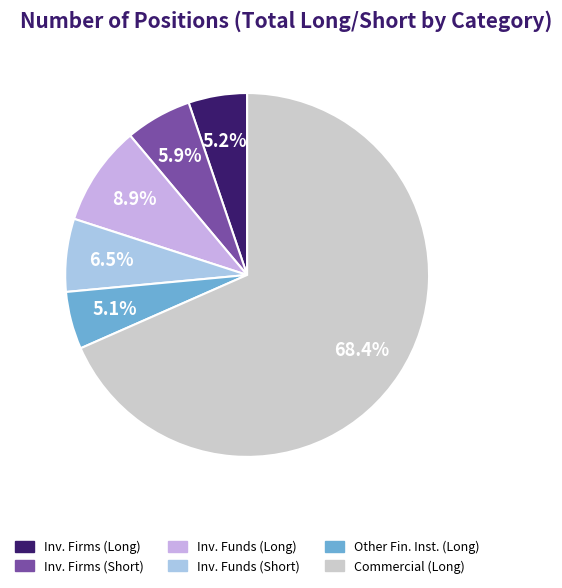

Is there any slice that represents more than half of the pie?

Yes